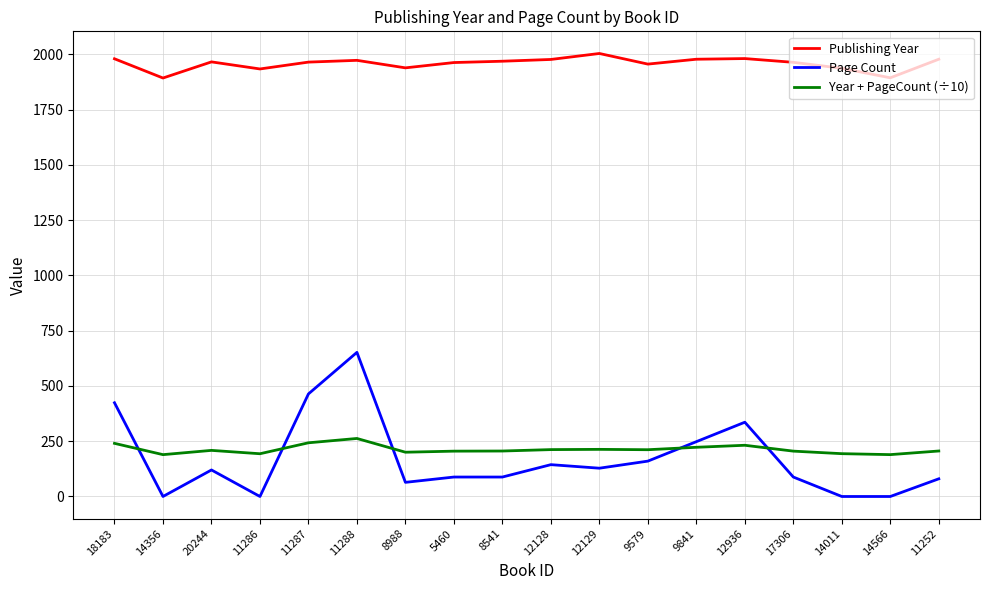

What value does the Publishing Year series have at 14356?

1893.0